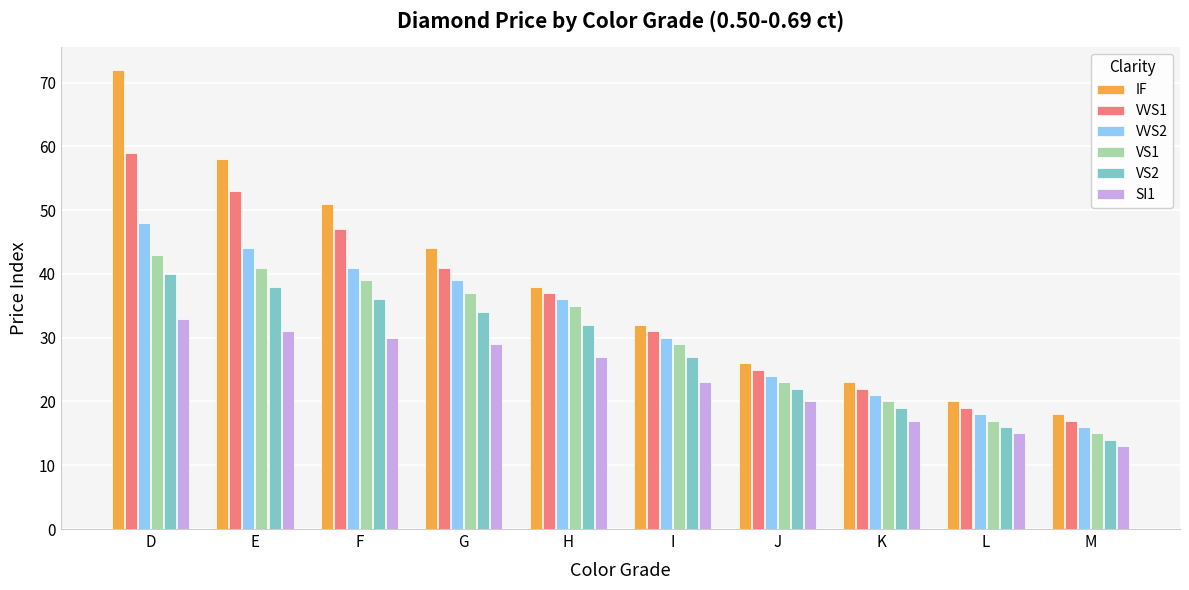

Is it true that VVS2 equals 28 at M?

False